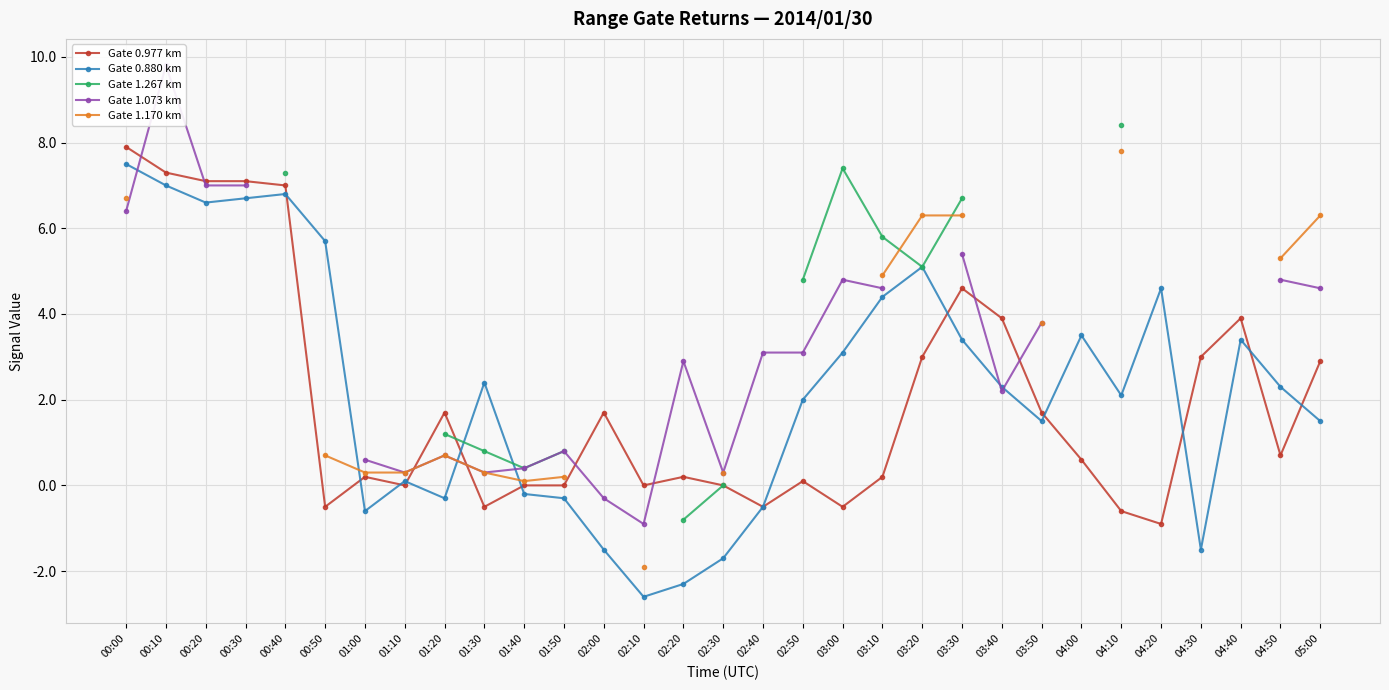

In Gate 1.267 km, how many points are lower than both neighbors (excluding endpoints)?

2